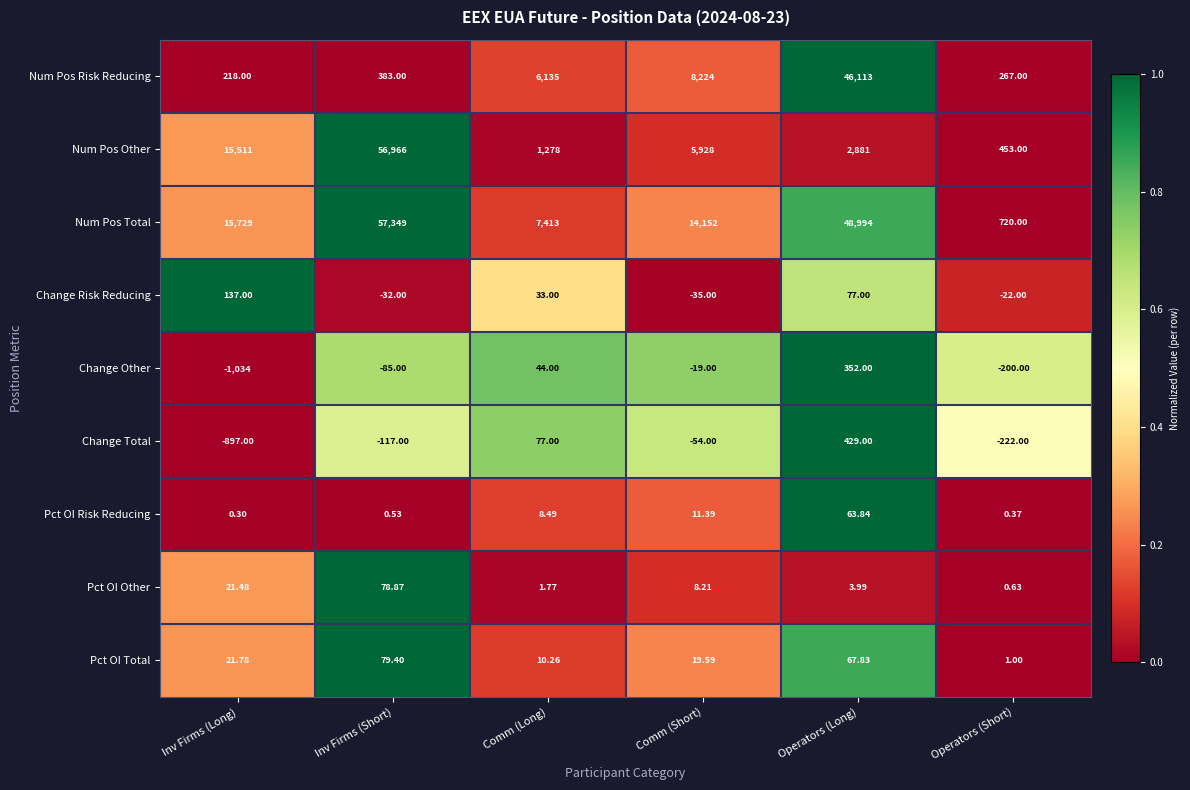

Which category has the highest value across all series?

Inv Firms (Short)